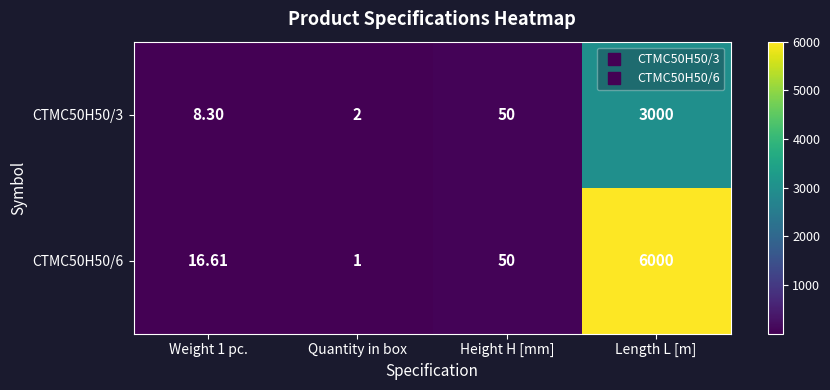

Which label corresponds to the largest value in the chart?

Length L [m]